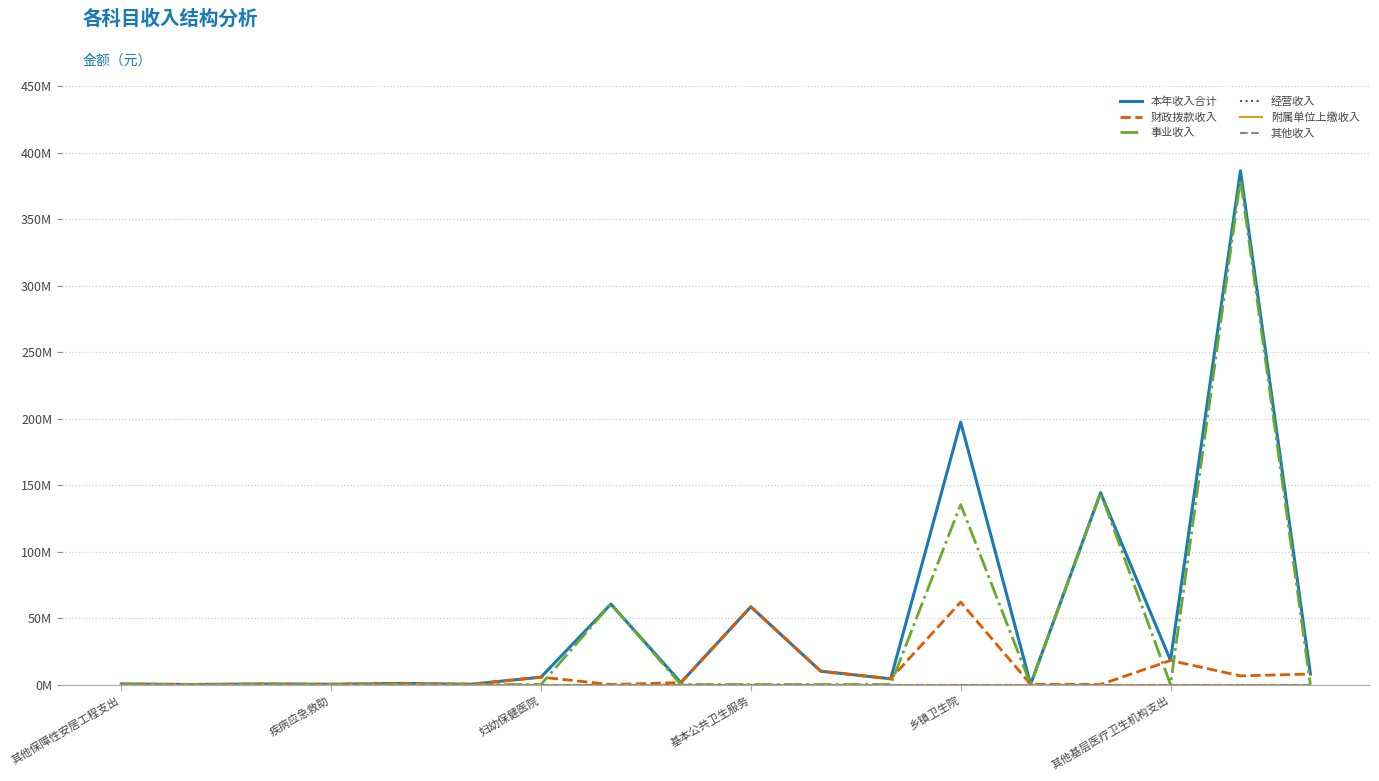

Does the chart display data point markers on the line(s)?

No